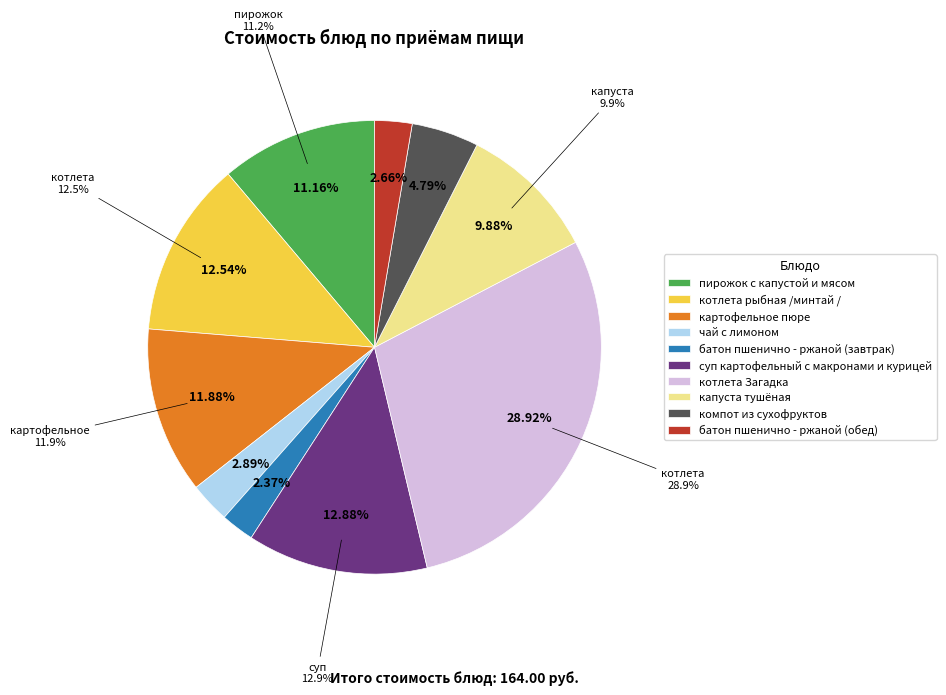

To the nearest percent, what portion does чай с лимоном represent?

3%